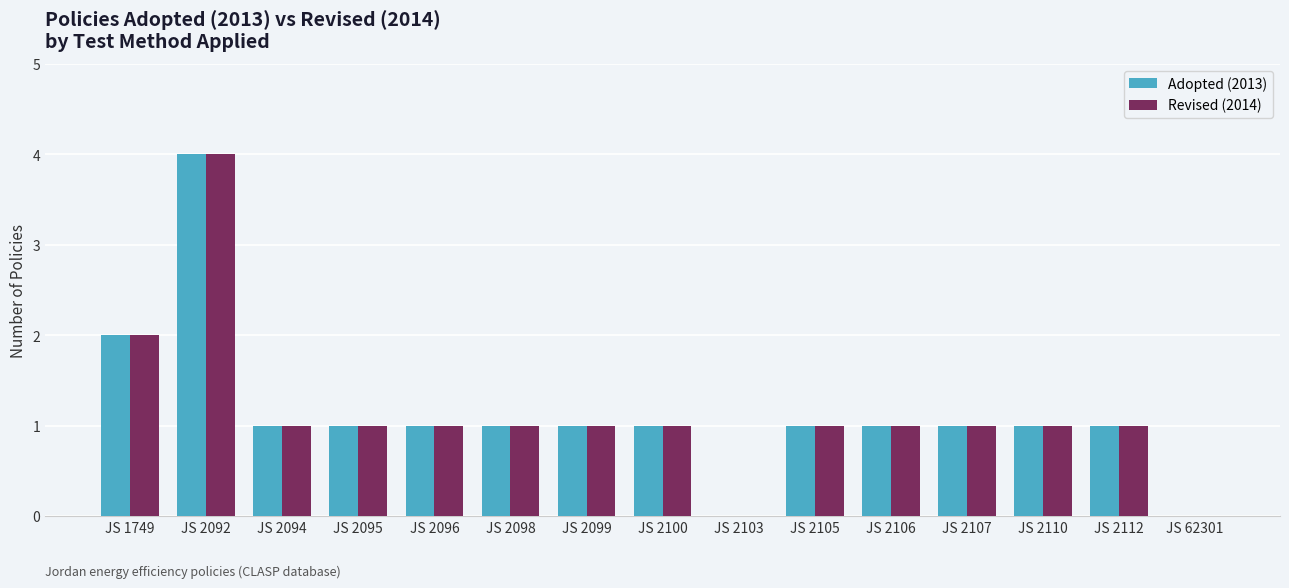

Reading left to right, transcribe all the data shown in this chart.

Adopted (2013): 2	4	1	1	1	1	1	1	0	1	1	1	1	1	0
Revised (2014): 2	4	1	1	1	1	1	1	0	1	1	1	1	1	0